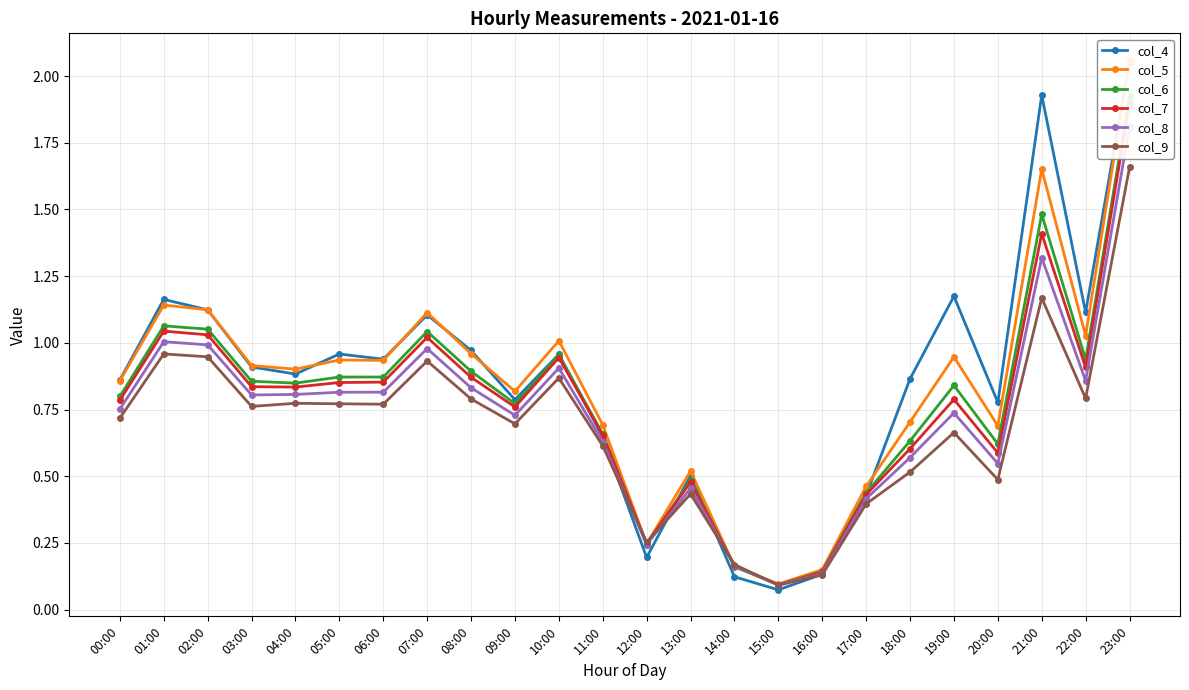

How many interior local valleys does the col_4 series have?

7